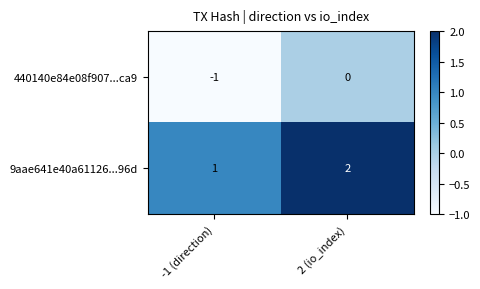

Is it true that 9aae641e40a61126...96d equals 1 at -1 (direction)?

True